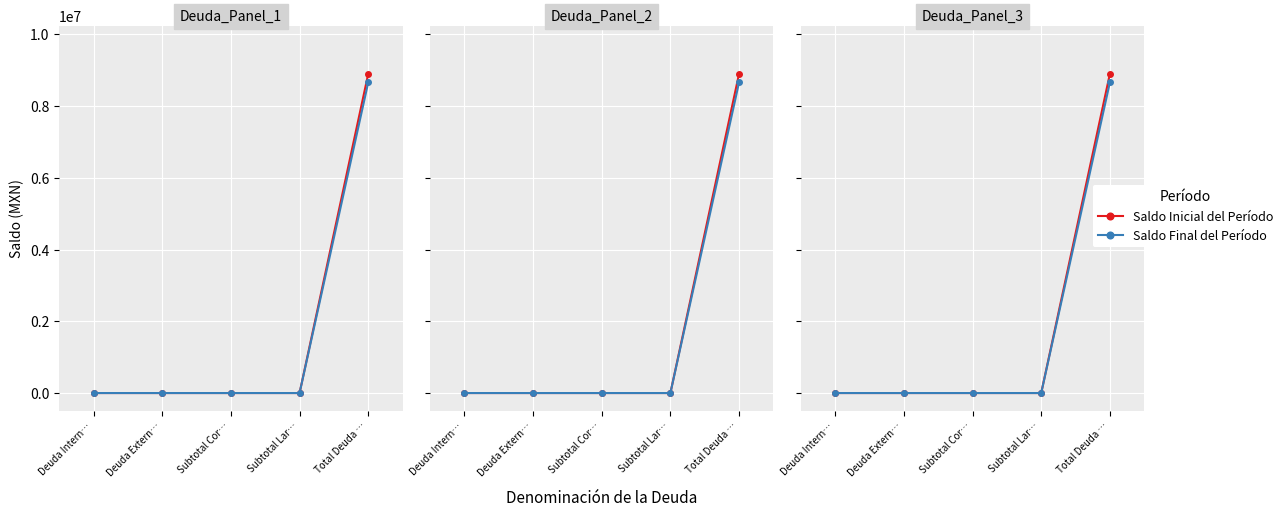

How many series are shown in this chart?

2